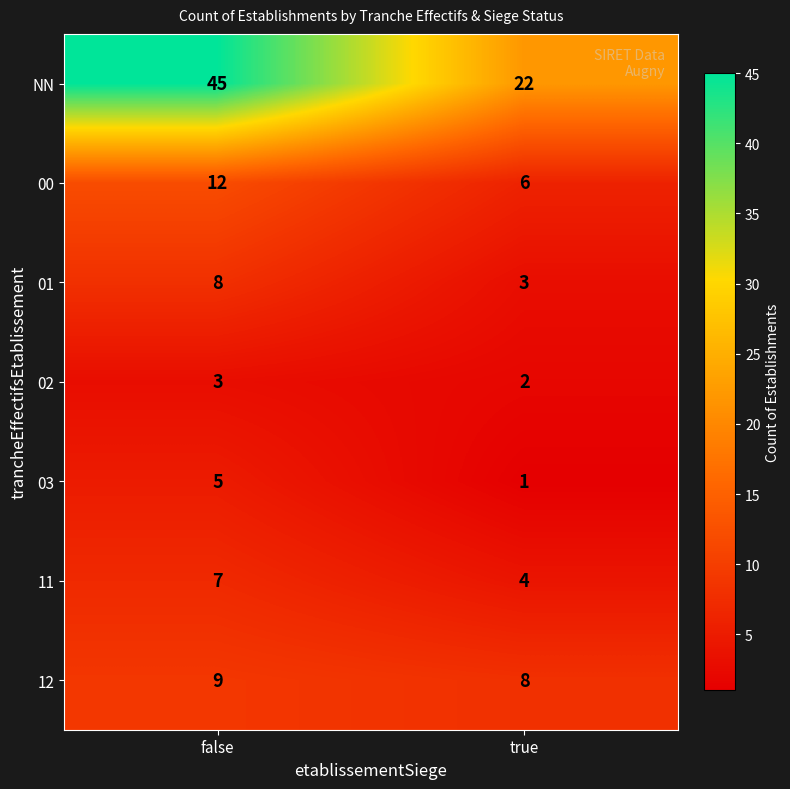

What is the smallest value displayed?

1